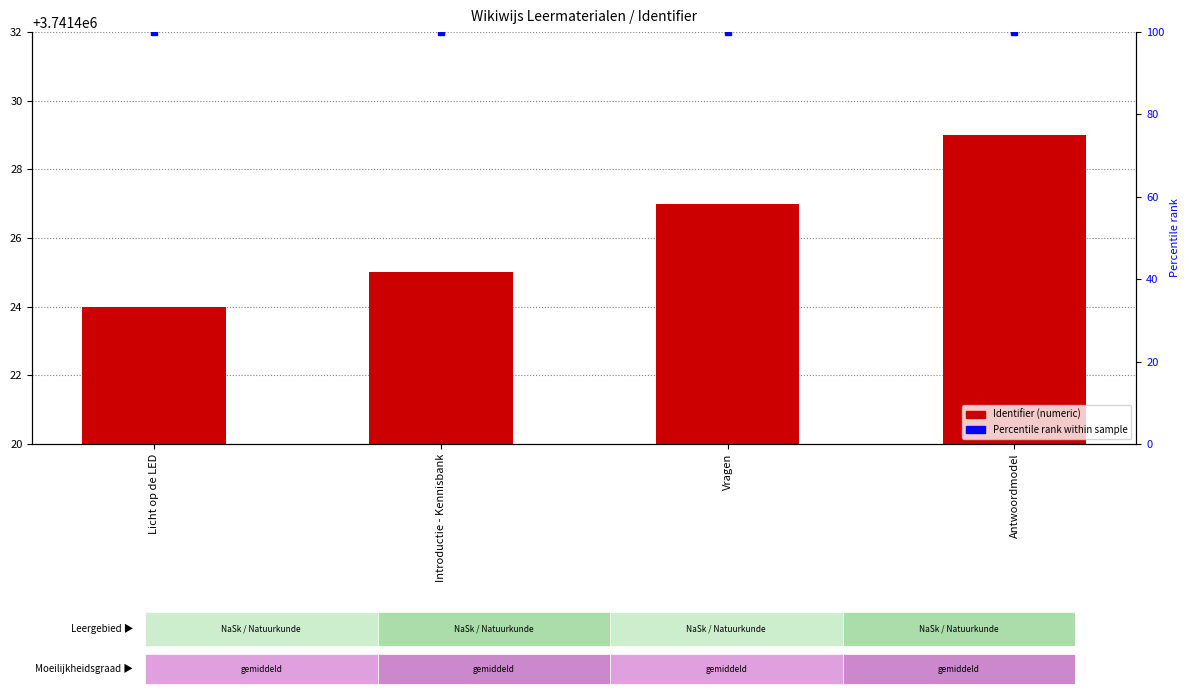

How many values are below 3741427?

2